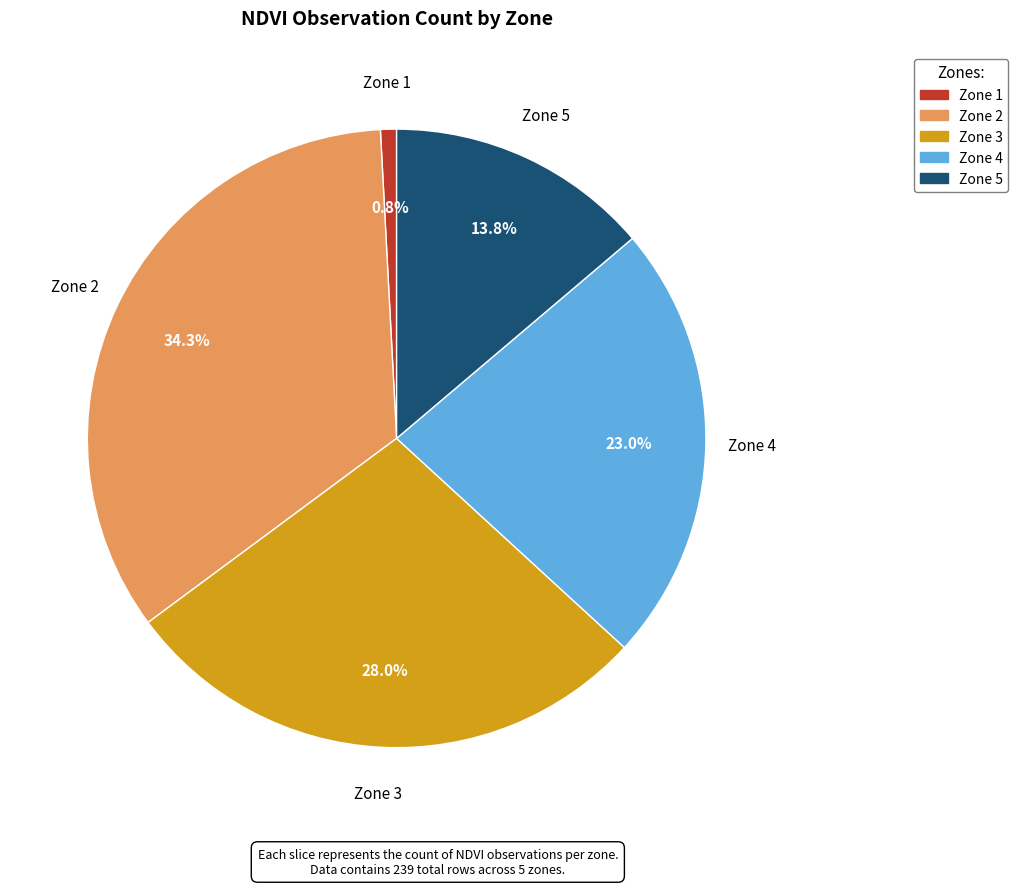

Is Zone 1 the majority of the pie?

No